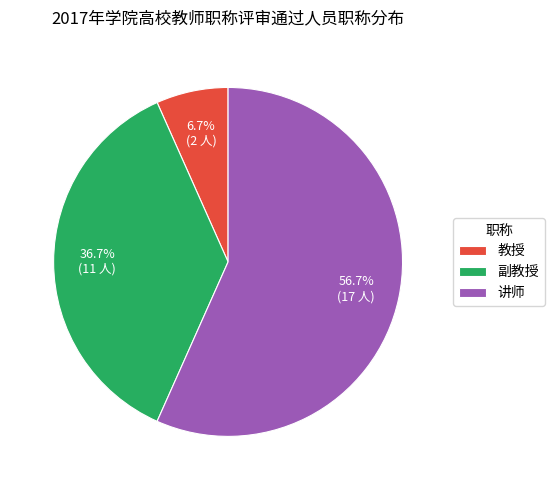

What percentage is the 副教授 slice, to the nearest percent?

37%